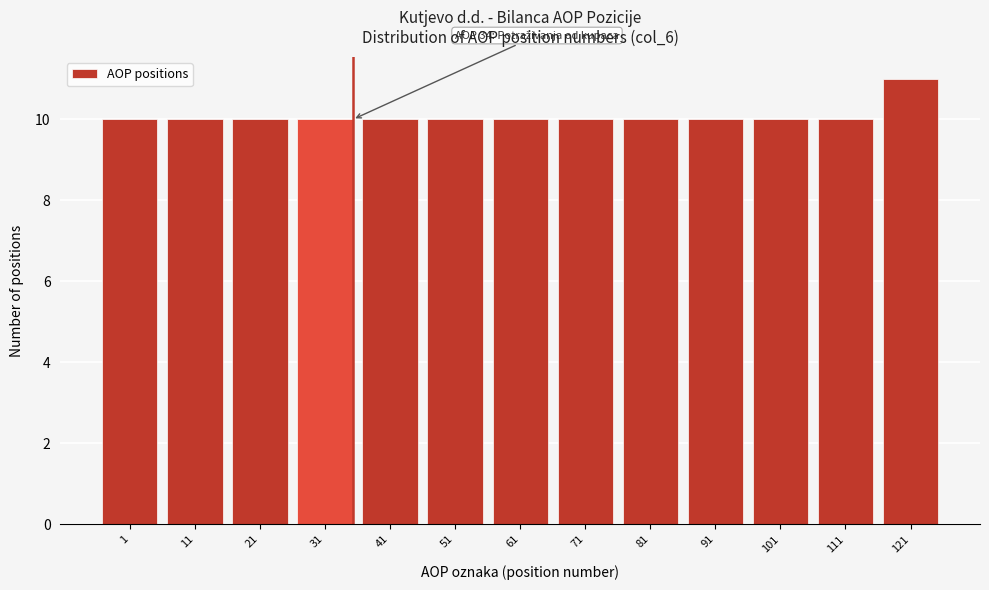

Reading left to right, transcribe all the data shown in this chart.

1=10	11=10	21=10	31=10	41=10	51=10	61=10	71=10	81=10	91=10	101=10	111=10	121=11